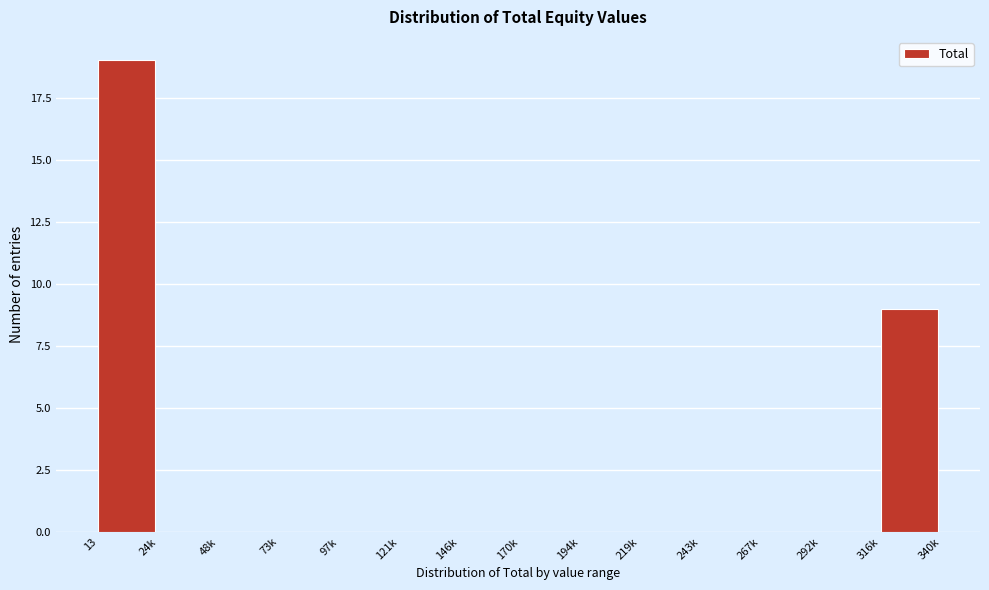

Reading left to right, extract all data points from this chart.

13=19	24k=0	48k=0	73k=0	97k=0	121k=0	146k=0	170k=0	194k=0	219k=0	243k=0	267k=0	292k=0	316k=9